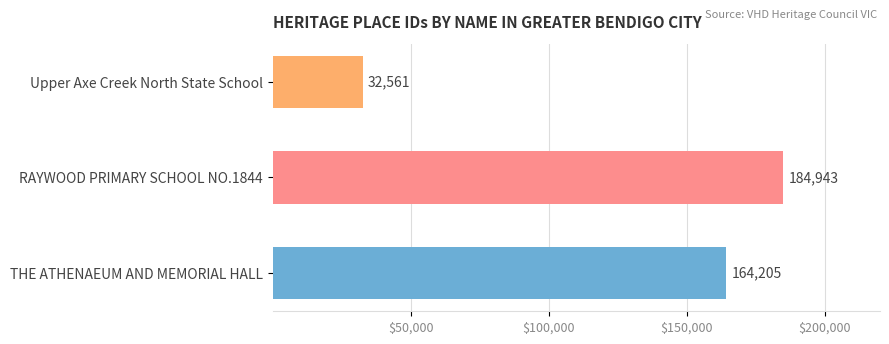

Count the values in the range 32561 to 184943.

3